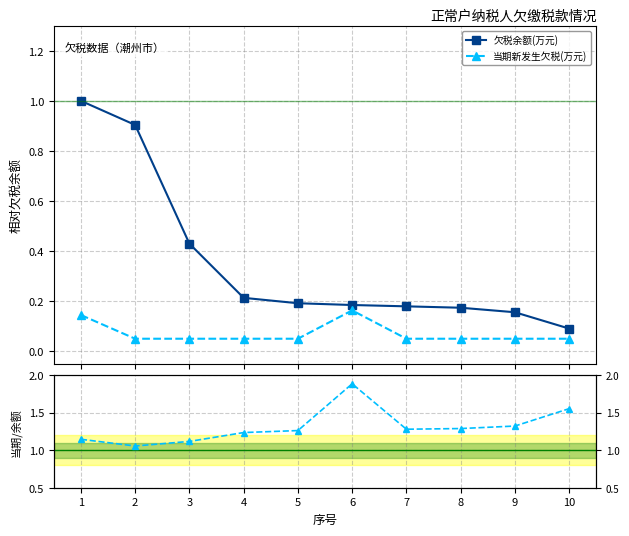

What is the spread (max minus min) of values at 1?

1.0